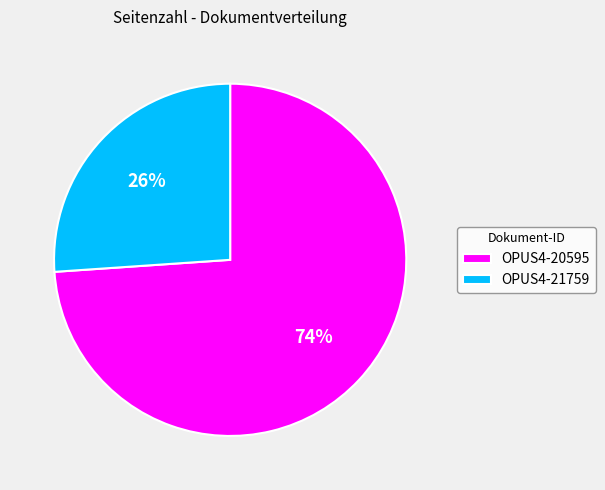

Combined, do OPUS4-20595 and OPUS4-21759 account for over 50%?

Yes